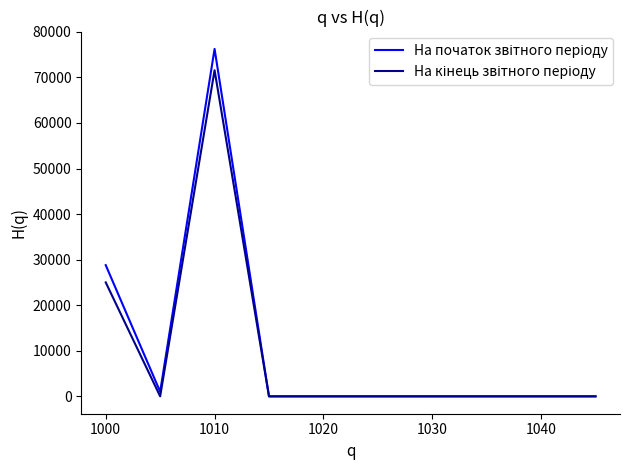

Rank the series by their average value, from highest to lowest.

На початок звітного періоду, На кінець звітного періоду